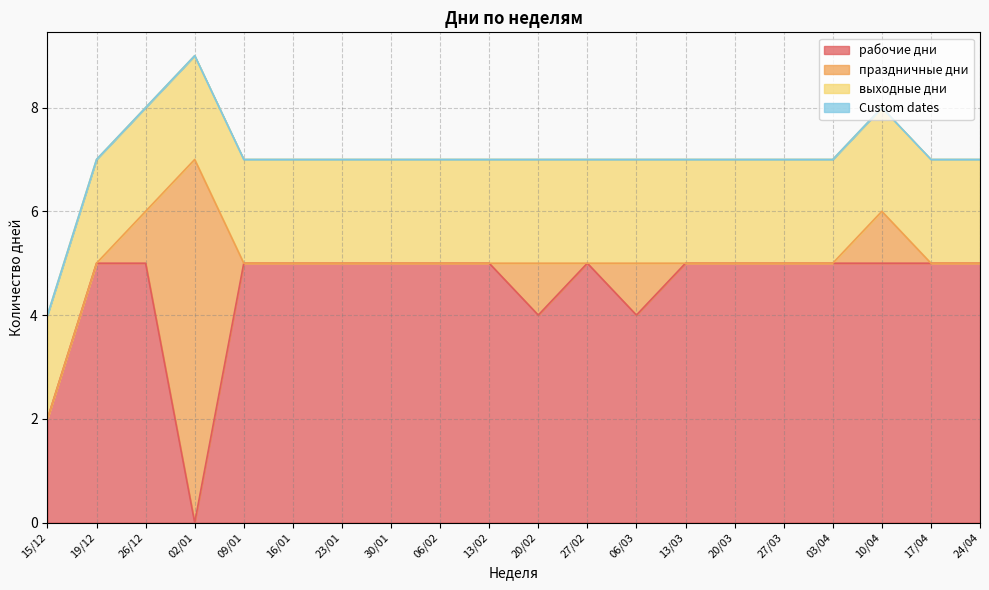

The value of Custom dates at 15/12 is 0. True or false?

True